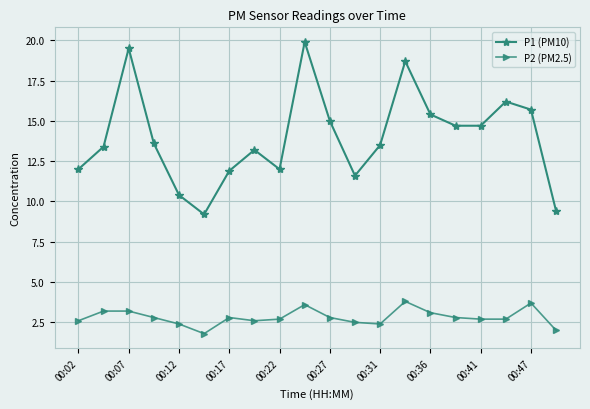

What is the difference between the second highest and minimum values in the P2 (PM2.5) series?

1.9